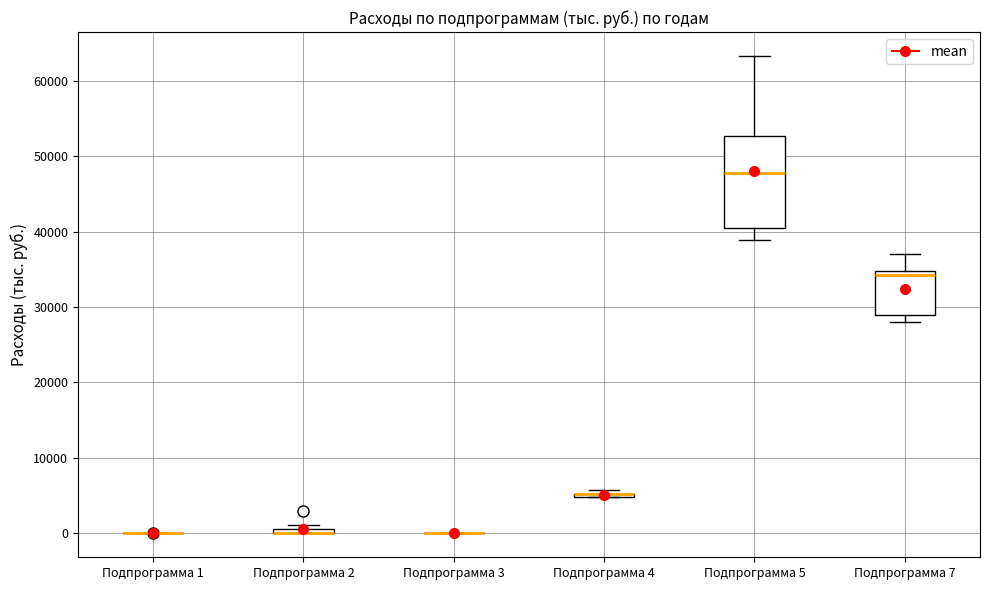

Which box is the tallest, from its lower edge to its upper edge?

Подпрограмма 5